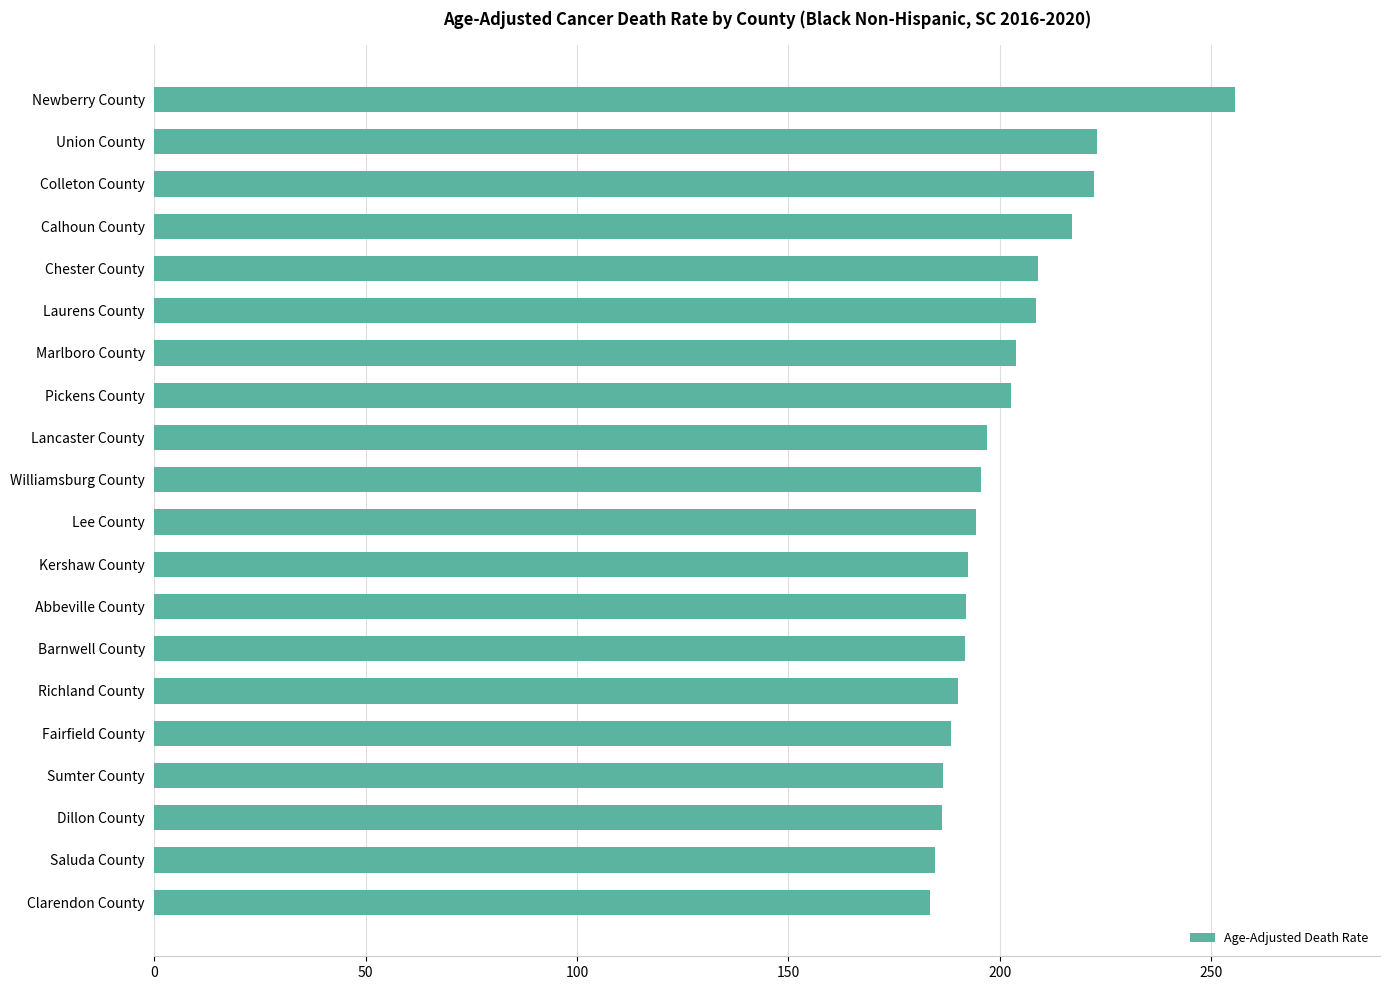

What is the minimum value shown in the chart?

183.4